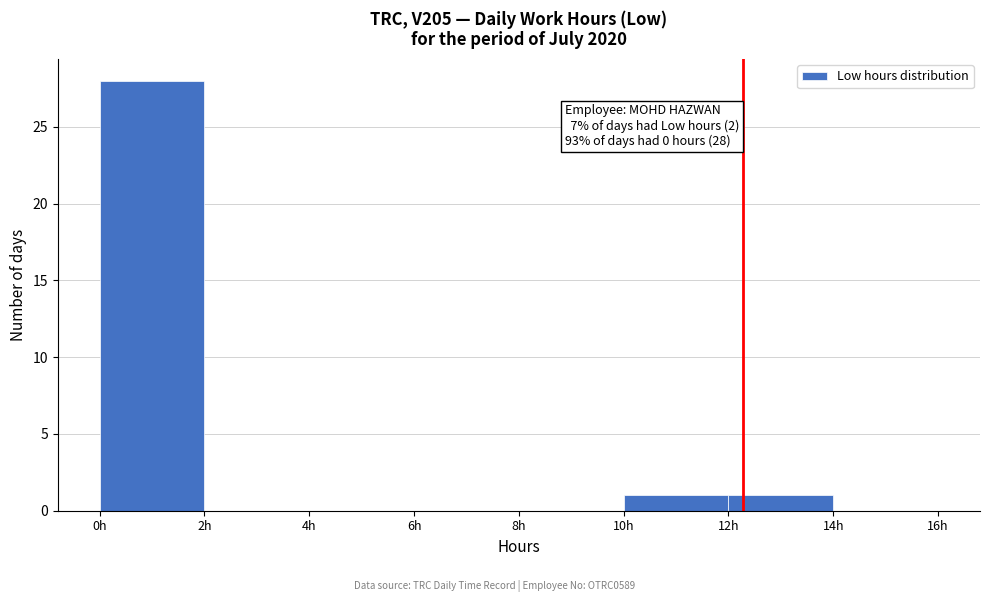

Over which range of the x-axis is the bar tallest?

0 to 2